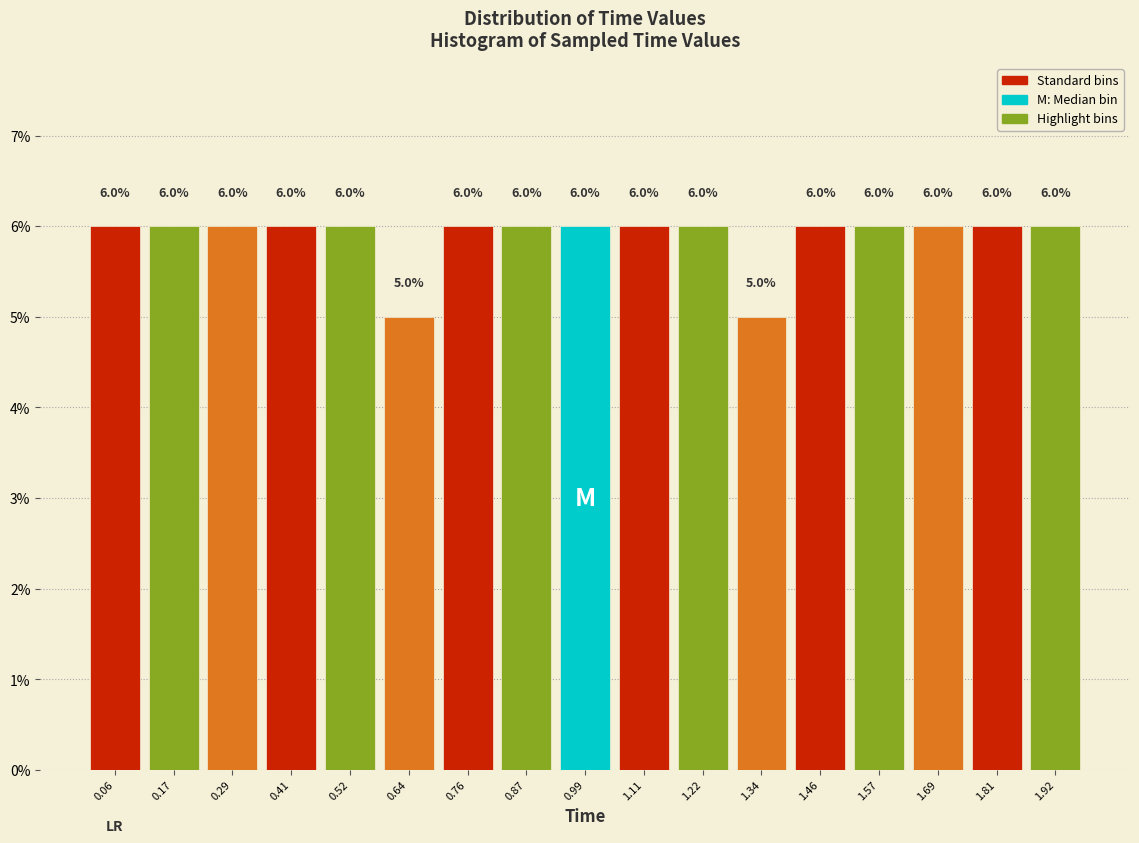

What is the height of the bar covering 1.86 to 1.98 on the x-axis? The bar edges are not printed on the chart, so give them approximately, as read against the axis.

6.0